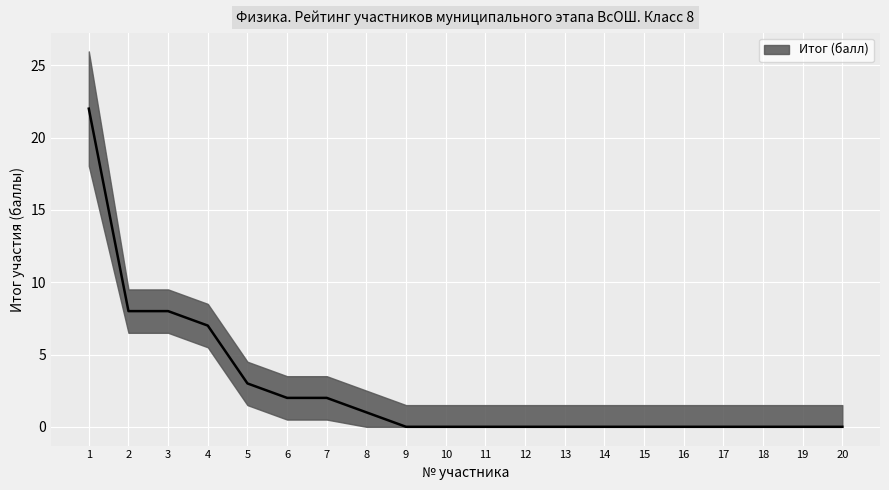

The value at 20 is 0. True or false?

True